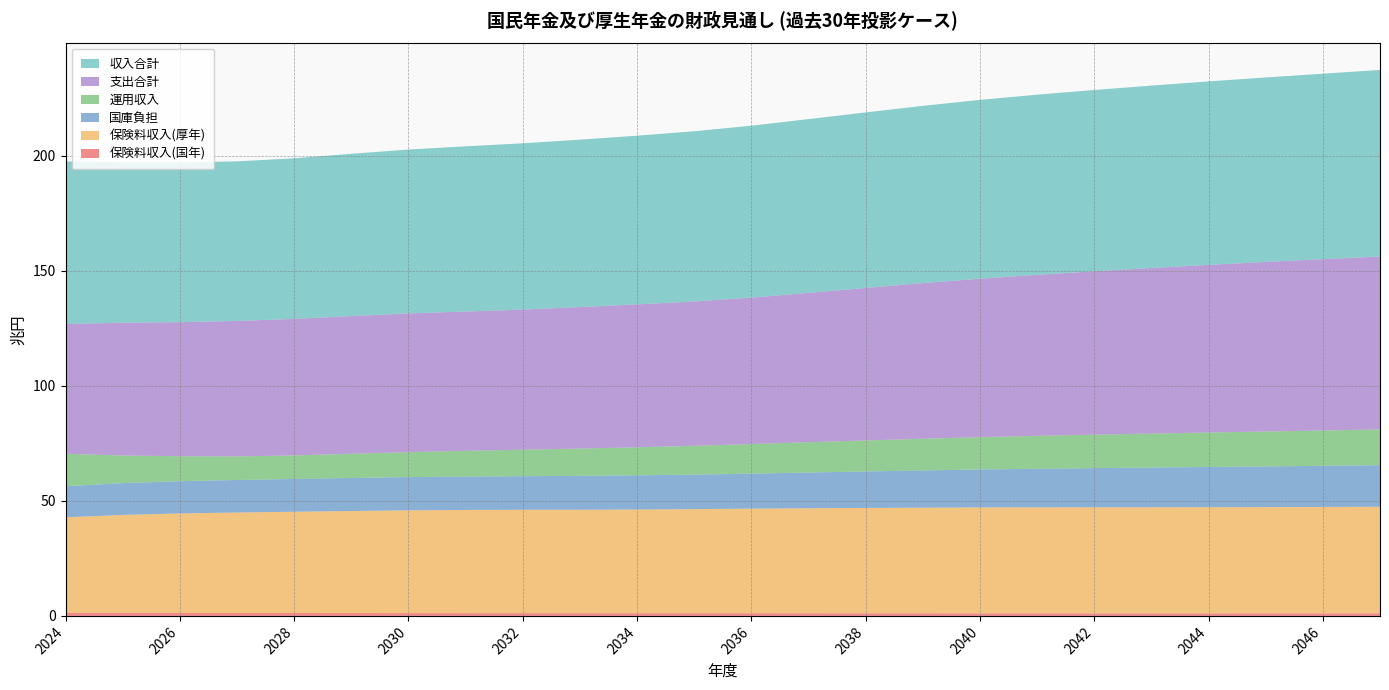

Reading left to right, what are all the values shown in this chart?

保険料収入(国年): 1.3	1.3	1.3	1.3	1.3	1.2	1.2	1.2	1.2	1.2	1.2	1.2	1.2	1.1	1.1	1.1	1.1	1.1	1.1	1.1	1.1	1.1	1.1	1.1
保険料収入(厚年): 41.6	42.6	43.2	43.7	44.0	44.3	44.6	44.8	44.9	44.9	45.0	45.2	45.5	45.6	45.8	45.9	46.0	46.1	46.1	46.1	46.1	46.2	46.2	46.3
国庫負担: 13.5	13.8	14.0	14.1	14.3	14.4	14.5	14.5	14.6	14.7	14.9	15.0	15.2	15.5	15.9	16.2	16.5	16.8	17.0	17.3	17.5	17.7	17.9	18.1
運用収入: 14.1	12.0	10.9	10.2	10.2	10.5	10.9	11.2	11.5	11.9	12.2	12.5	12.9	13.2	13.5	13.8	14.0	14.3	14.5	14.8	15.0	15.2	15.4	15.5
支出合計: 56.4	57.7	58.3	58.9	59.3	59.9	60.3	60.5	60.9	61.5	62.1	62.7	63.6	64.9	66.3	67.6	68.9	70.0	71.0	72.0	72.9	73.7	74.4	75.2
収入合計: 70.6	69.7	69.4	69.4	69.8	70.5	71.2	71.8	72.3	72.8	73.3	74.0	74.7	75.5	76.3	77.0	77.7	78.3	78.8	79.3	79.7	80.2	80.6	81.1